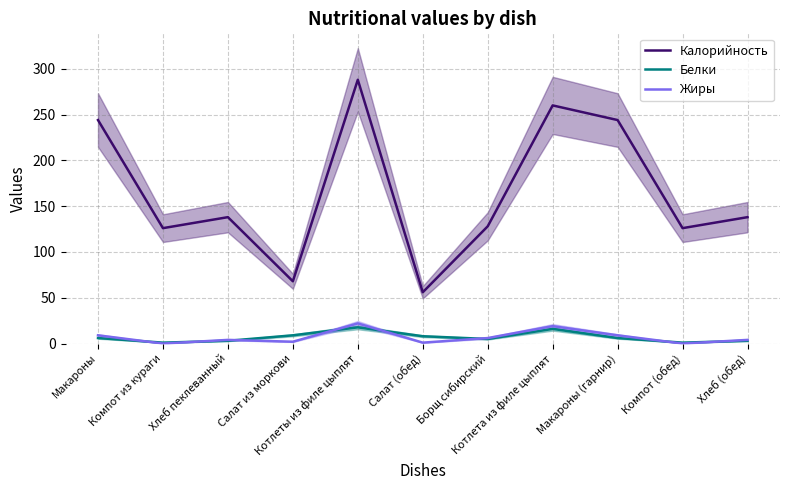

What are all the series names shown in the legend?

Калорийность, Белки, Жиры